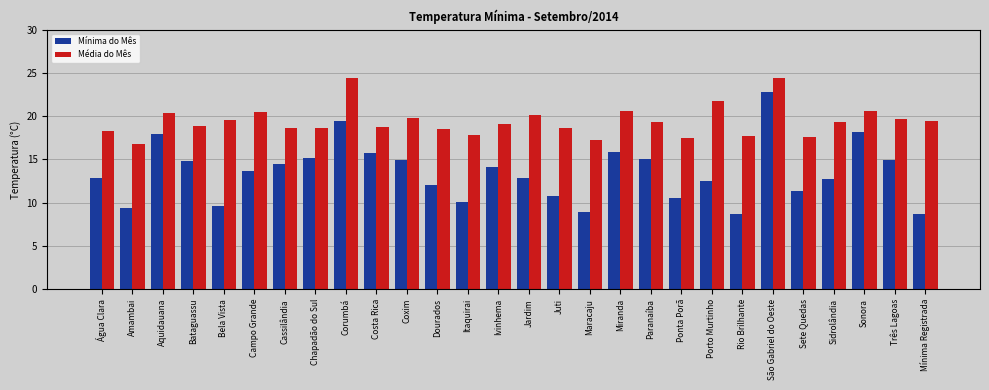

Count the number of data series in this chart.

2